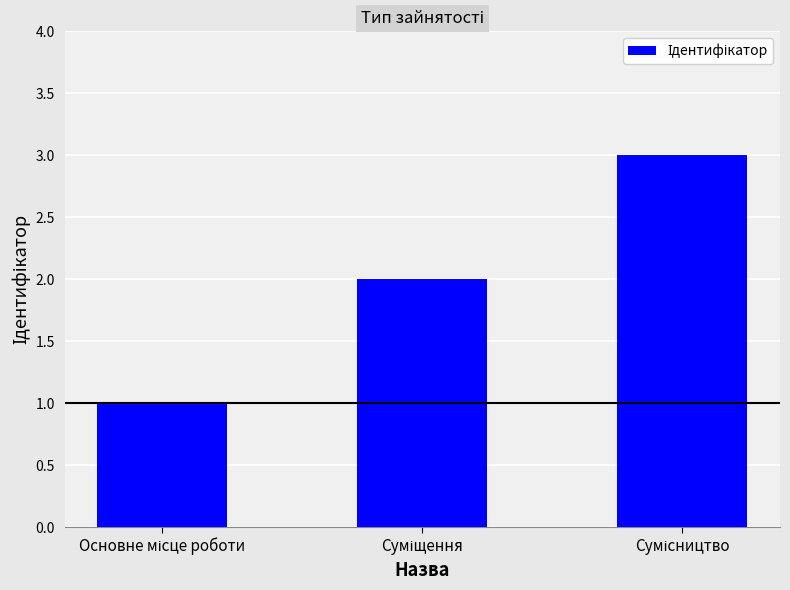

Reading left to right, list all the values displayed in this chart.

1	2	3